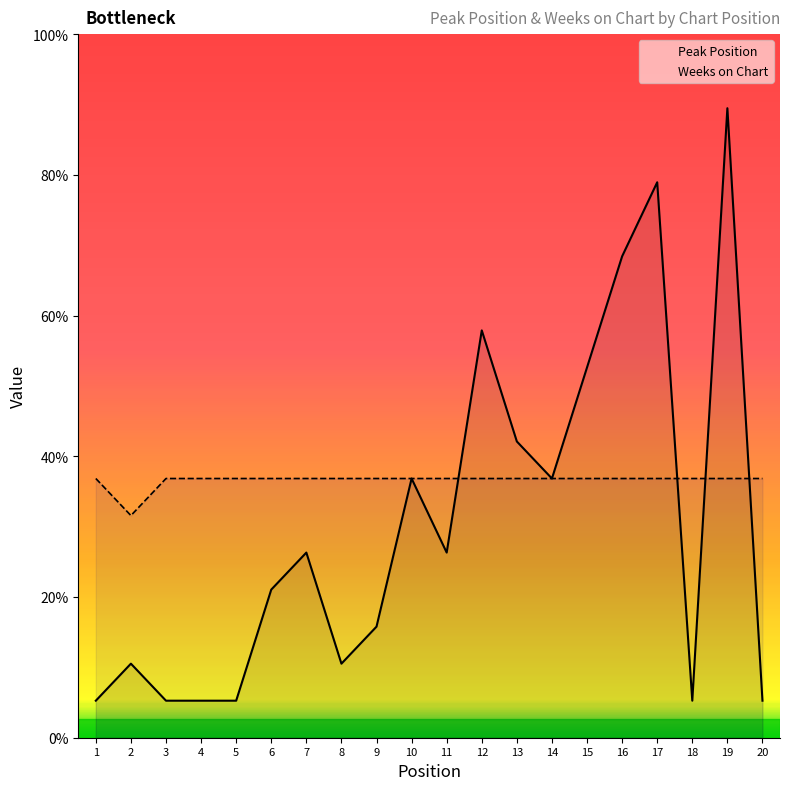

Count the Weeks on Chart values in the range 7 to 8.

19